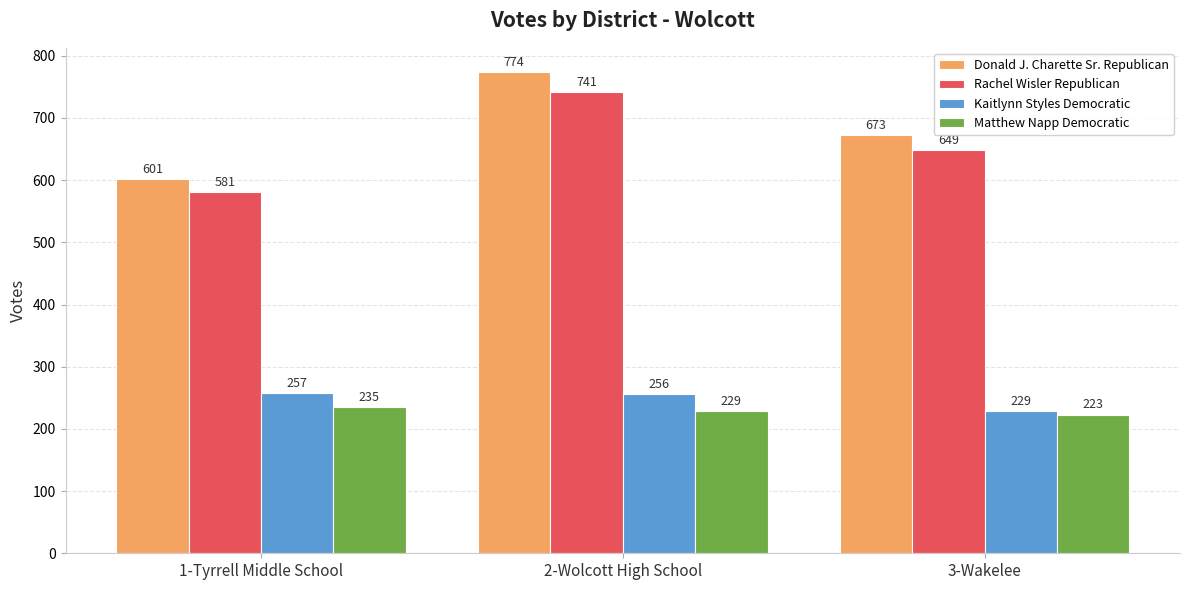

What is the difference between the highest and lowest values at 2-Wolcott High School?

545